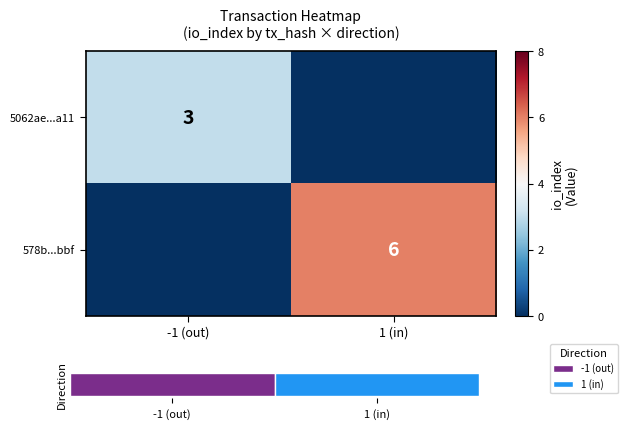

True or false: 578b...bbf has a value of 6 at 1 (in).

True